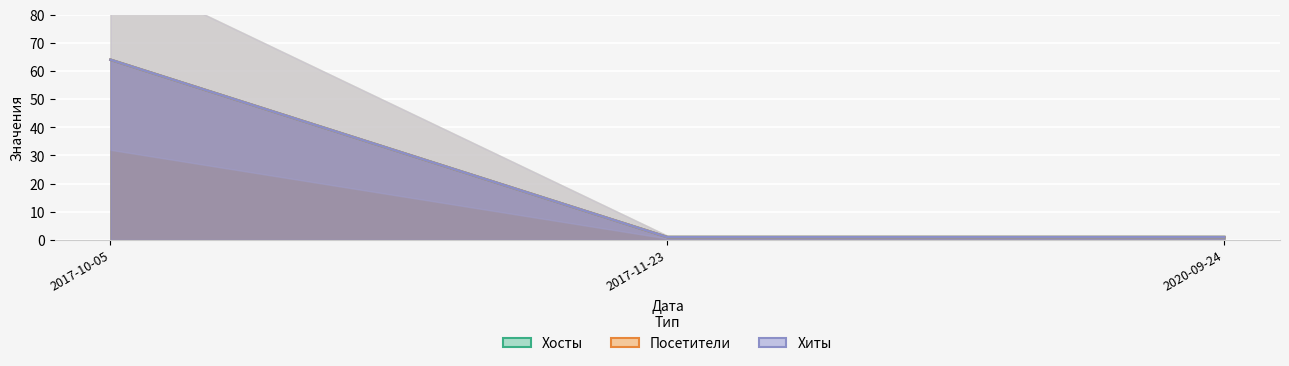

At how many categories does at least one series exceed 19?

1